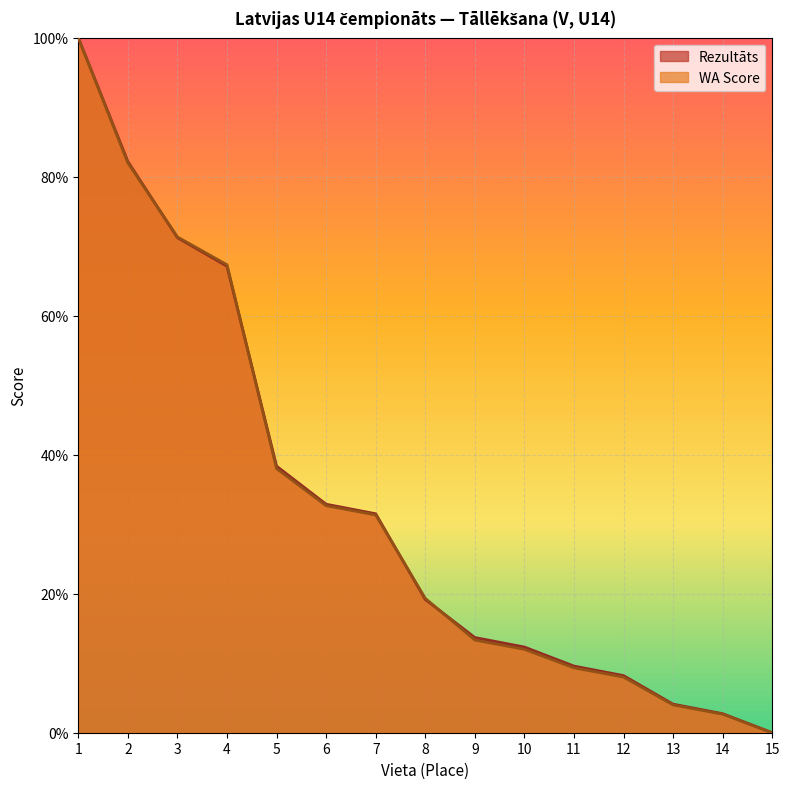

True or false: Rezultāts has more than 1 points higher than both neighbors.

False